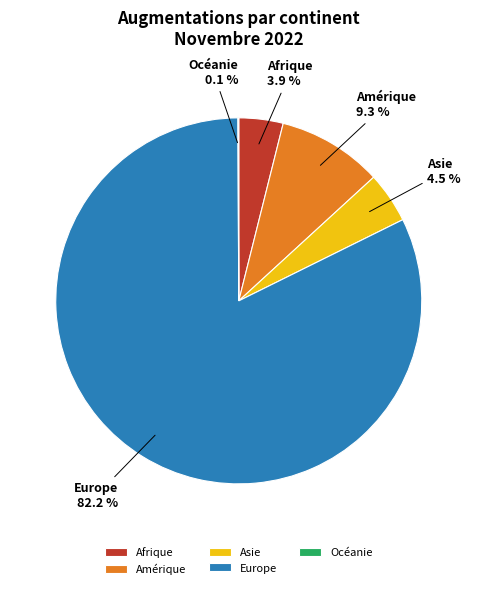

To the nearest percent, what is the difference between the Europe and Afrique slice percentages?

78%